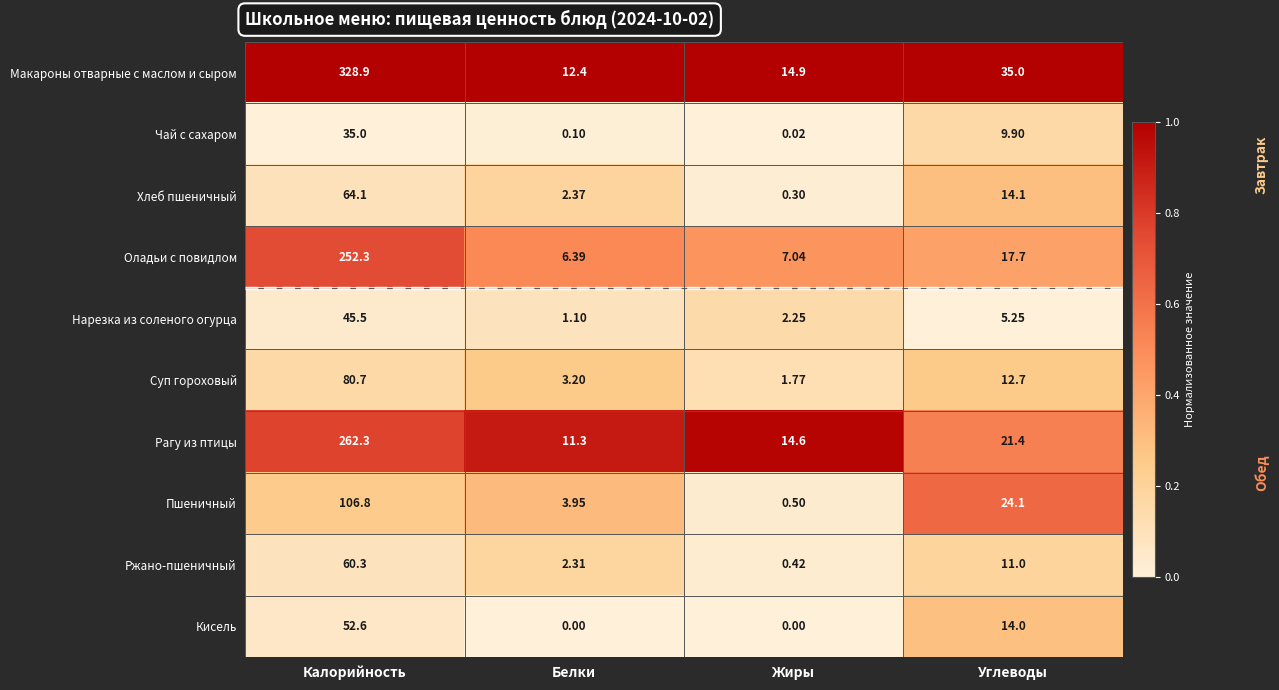

Which series has the largest total across all categories?

Макароны отварные с маслом и сыром